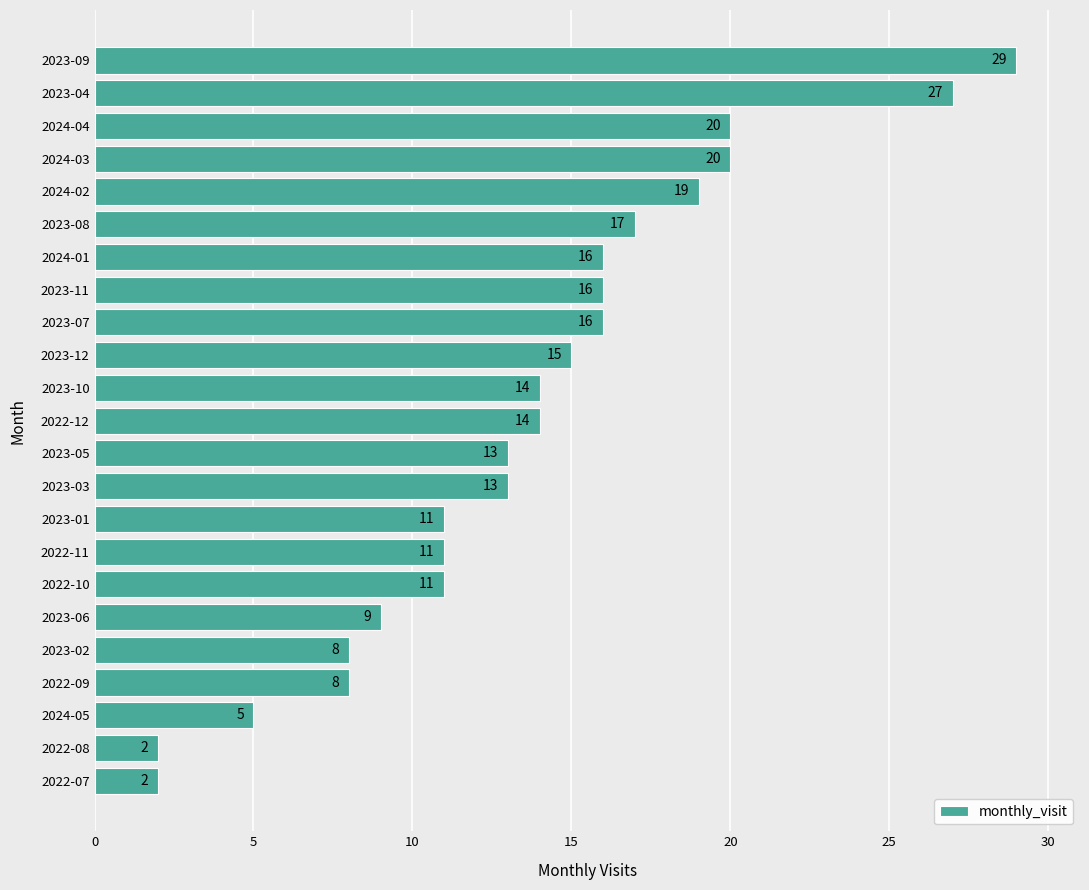

Does the chart contain any negative values?

No